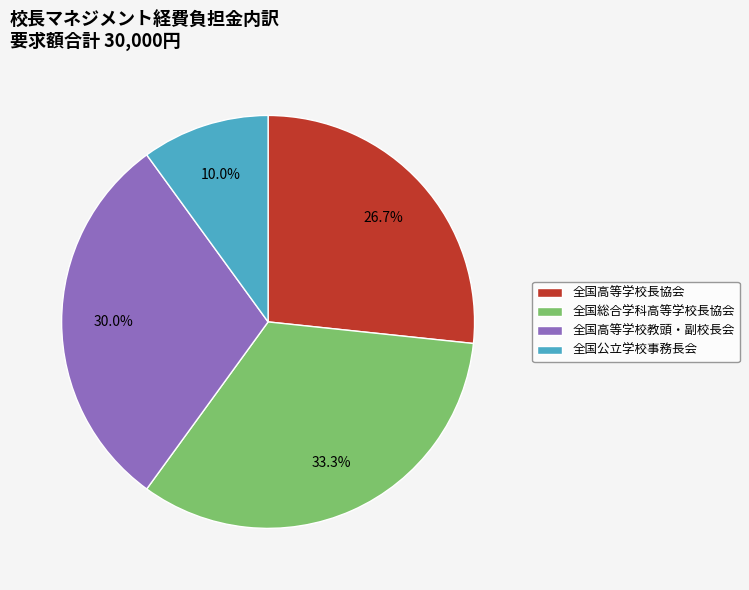

Which has a higher value, 全国高等学校教頭・副校長会 or 全国公立学校事務長会?

全国高等学校教頭・副校長会